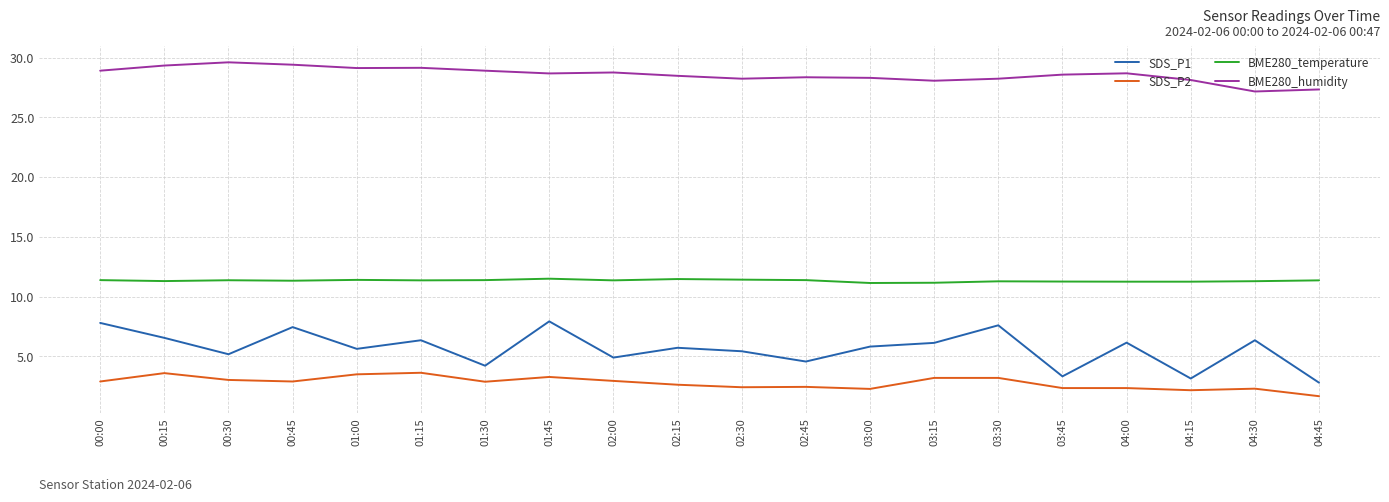

What is the minimum value for BME280_humidity?

27.2